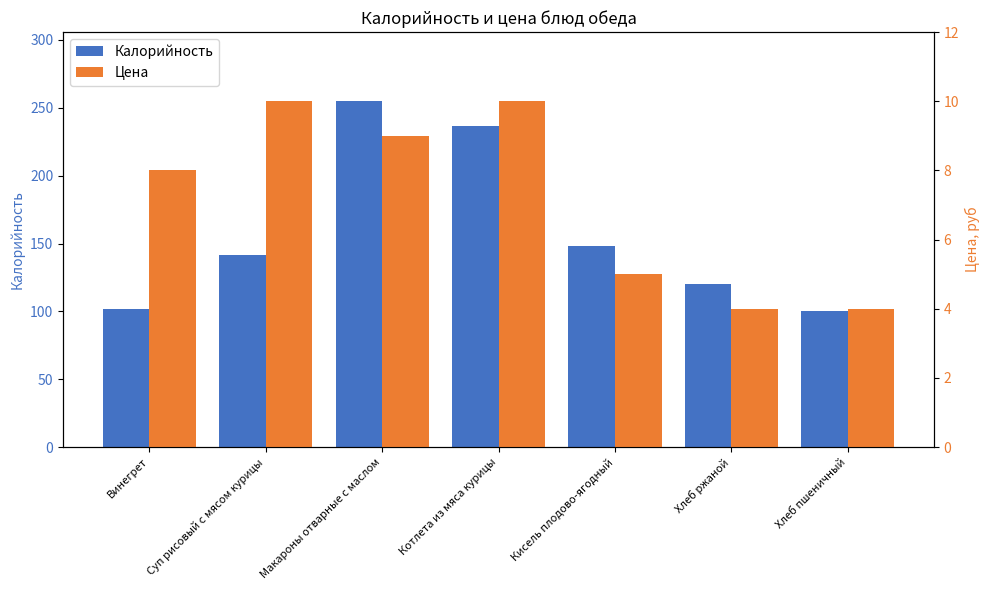

At how many categories does at least one series exceed 205?

2